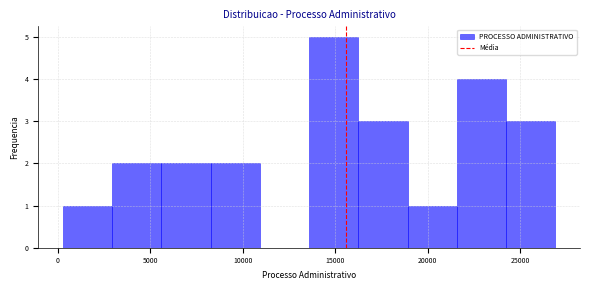

Over which range of the x-axis is the bar tallest?

13500 to 16000